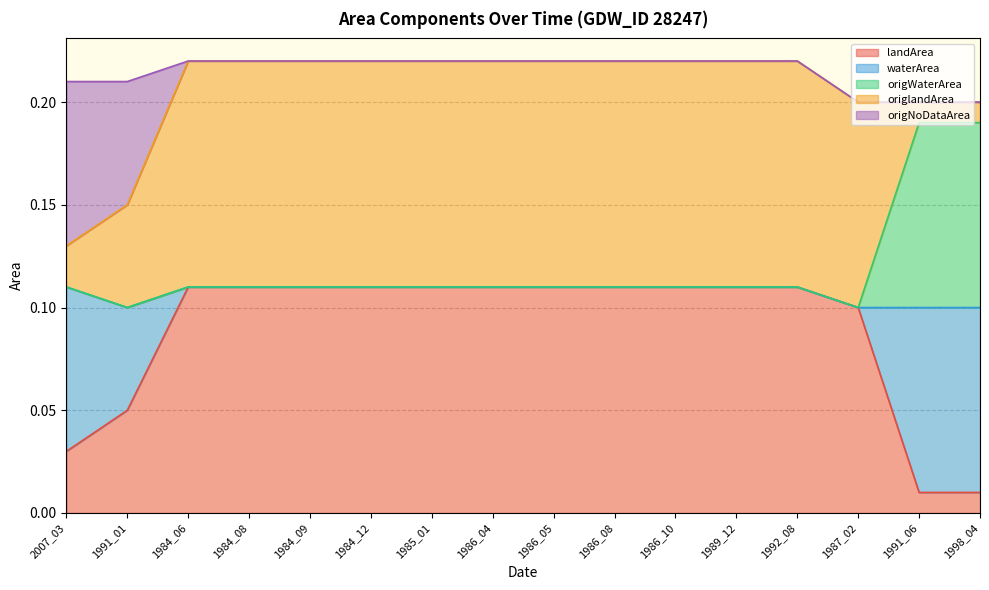

Which series has the largest range (max minus min)?

landArea